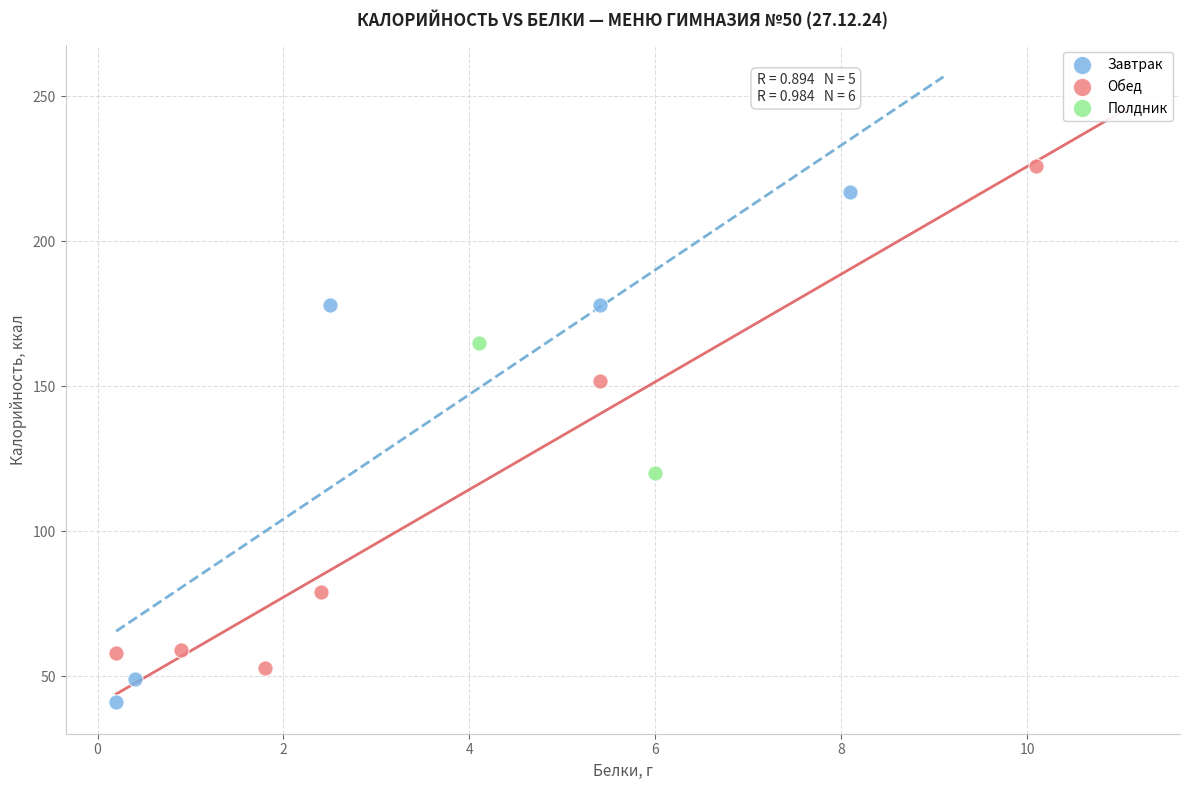

Which series contains the highest Y value?

Обед